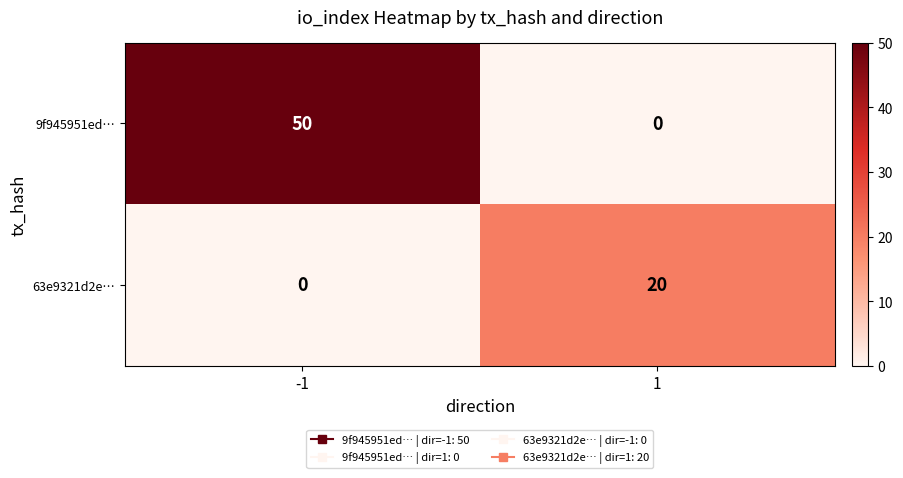

What is the spread (max minus min) of values at 1?

20